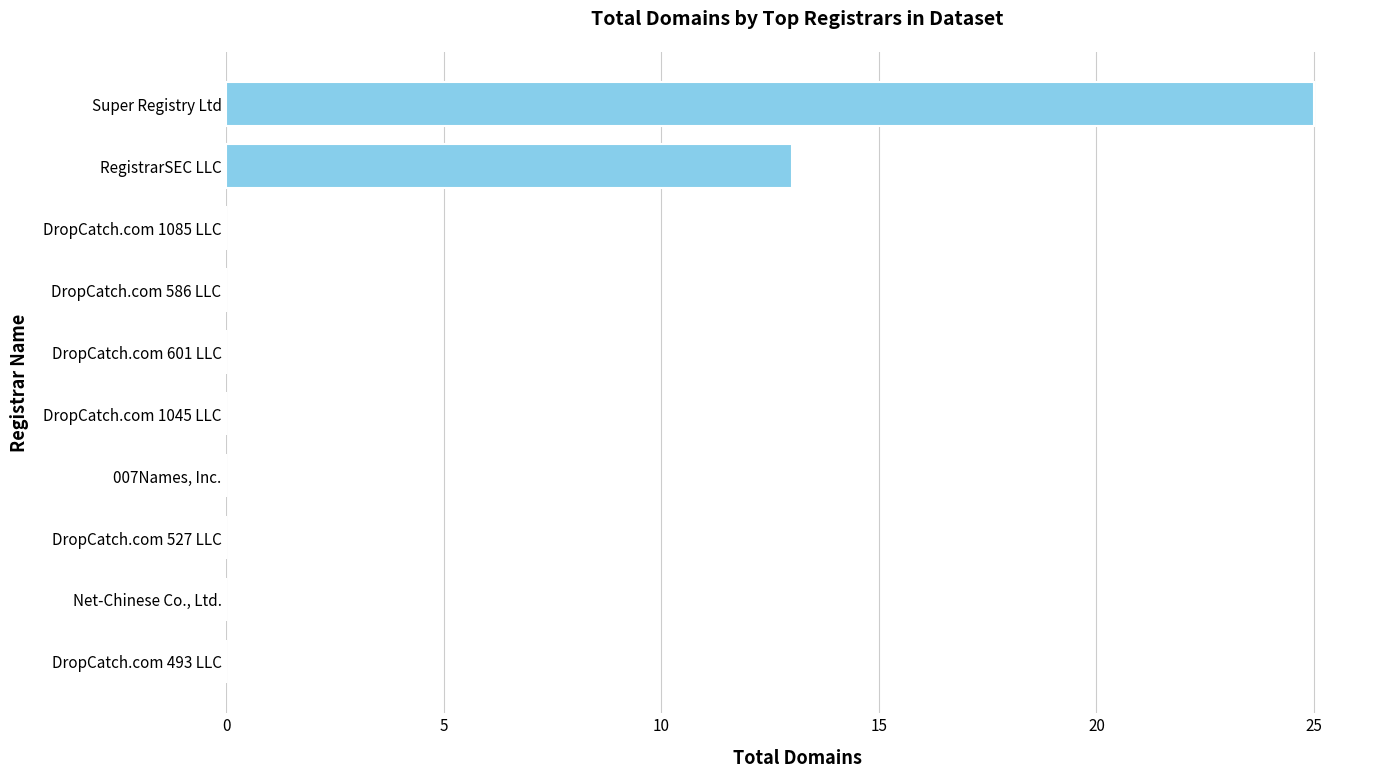

Which category has the highest value across all series?

Super Registry Ltd